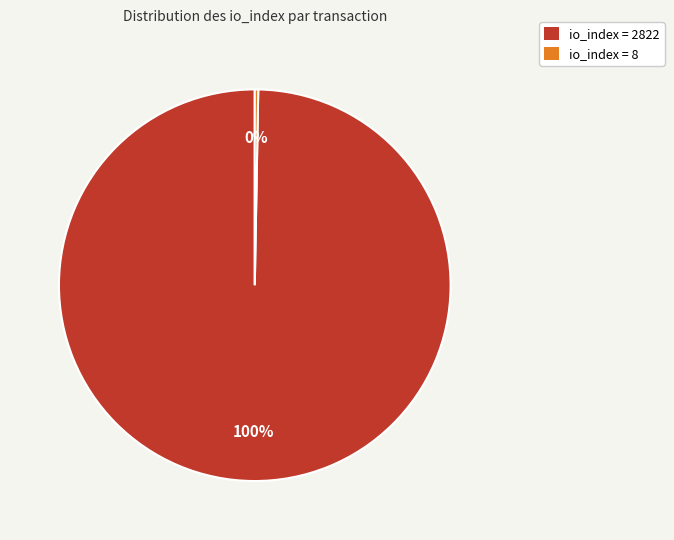

How many segments does this pie chart have?

2